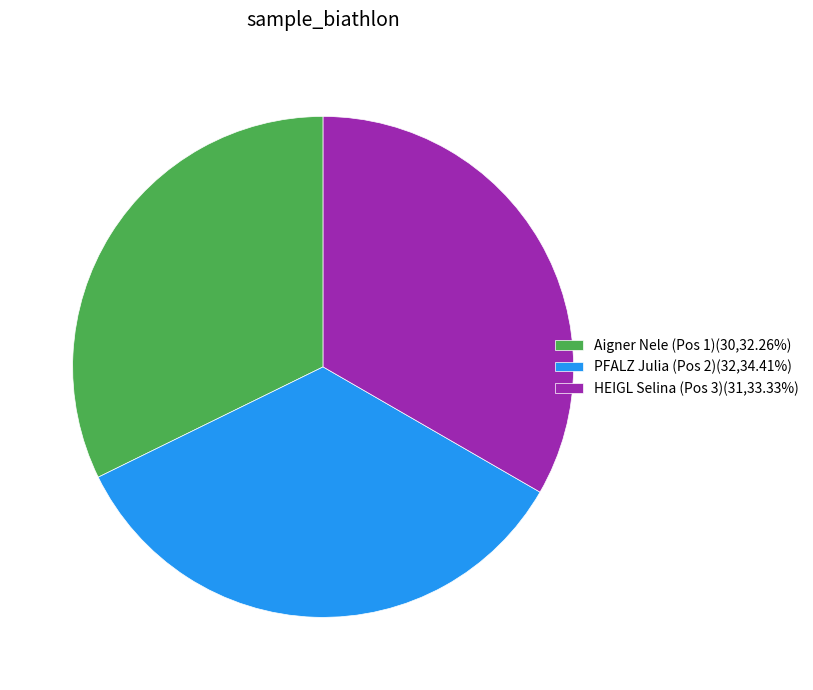

Rank the categories by value from lowest to highest.

Aigner Nele (Pos 1), HEIGL Selina (Pos 3), PFALZ Julia (Pos 2)